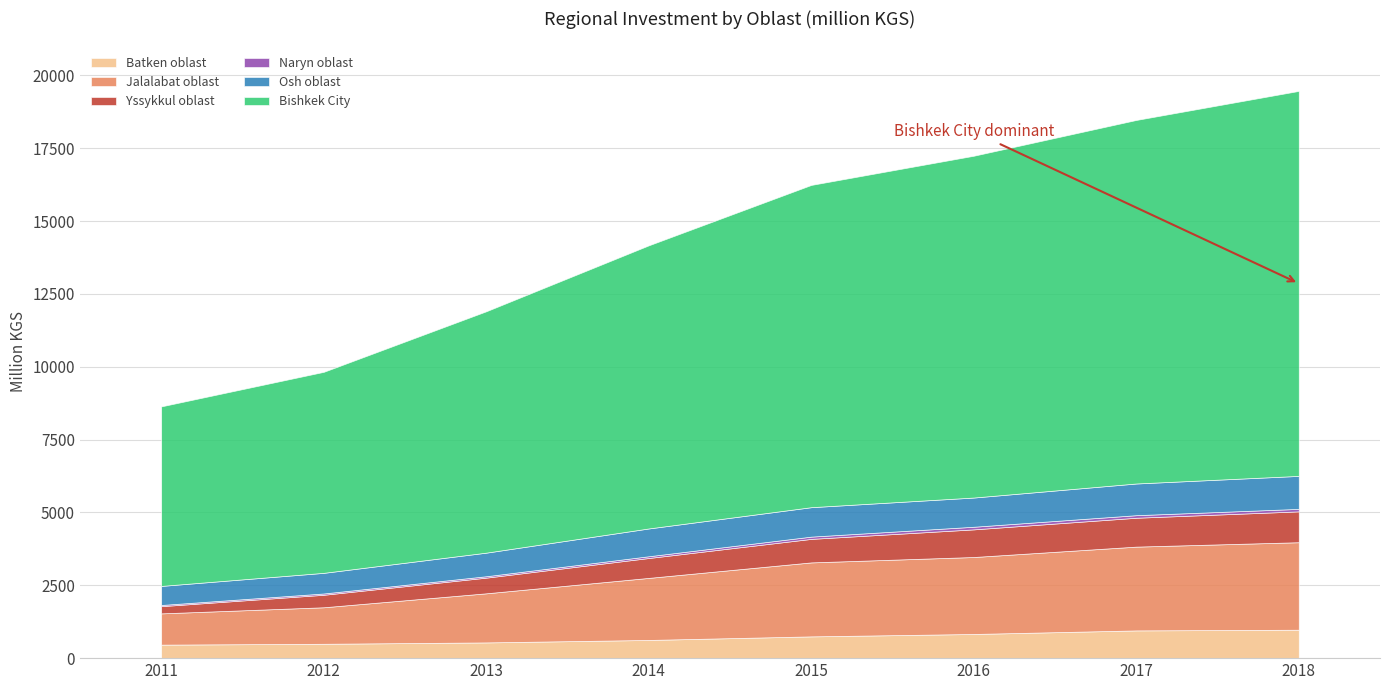

How many distinct data groups are displayed?

6